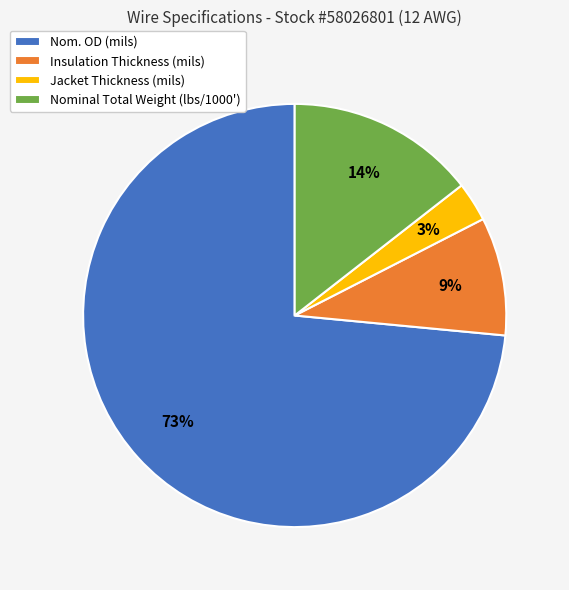

The Jacket Thickness (mils) slice represents 3% of the pie. True or false?

True